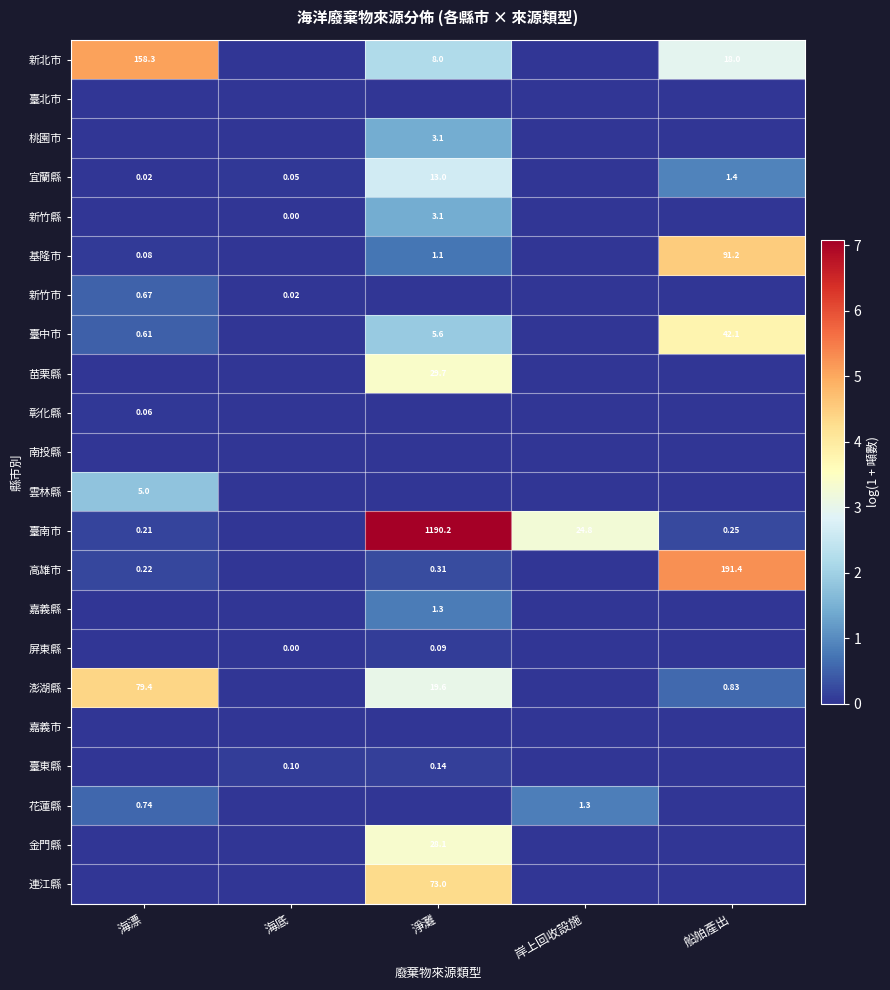

Is the value of 宜蘭縣 at 海漂 greater than the value of 雲林縣 at 海漂?

No